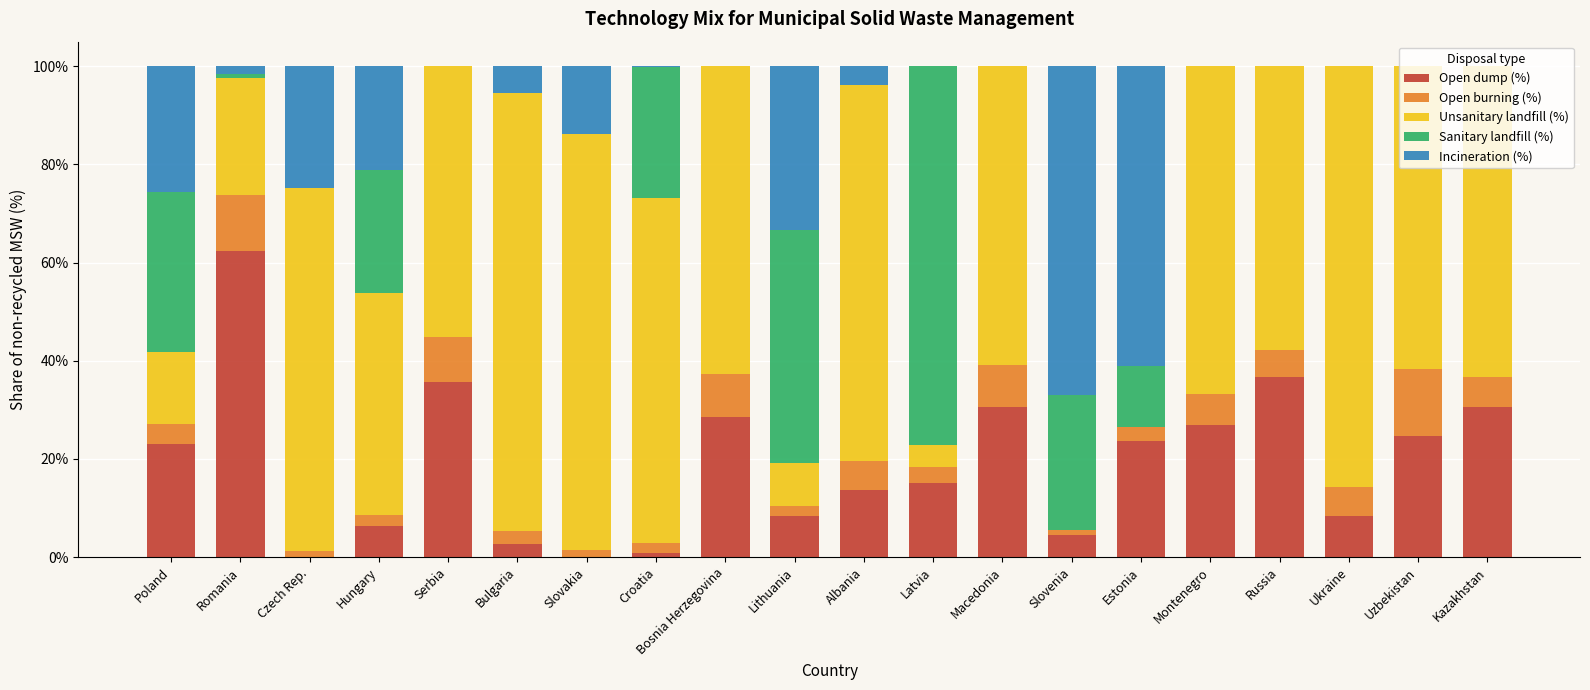

Are the bars grouped side by side (vs. stacked)?

No